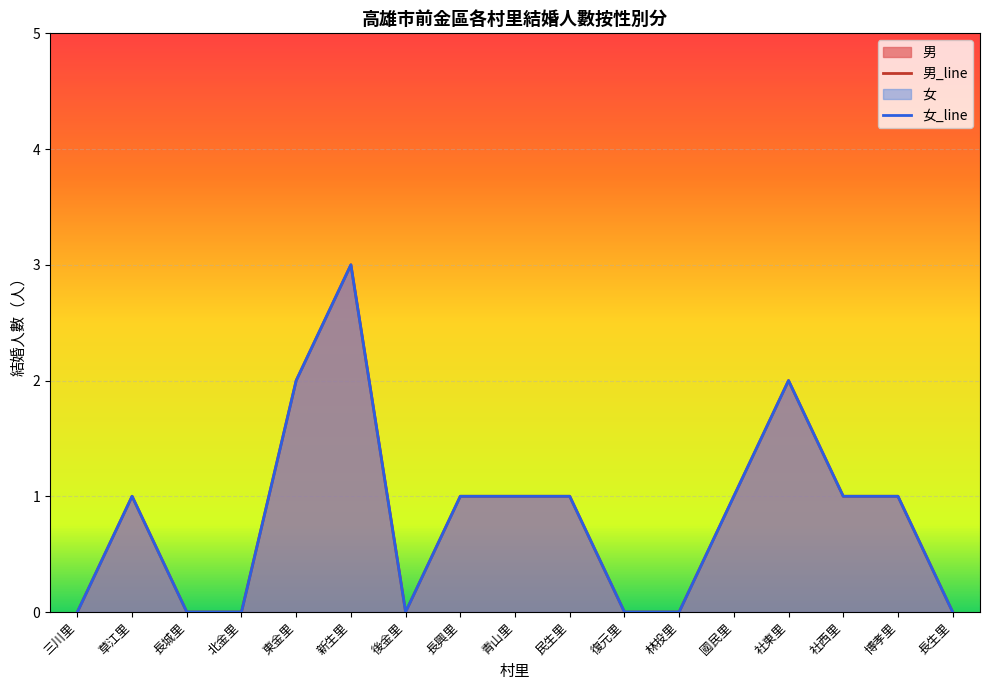

List the series in order of their peak value, lowest first.

男_line, 女_line